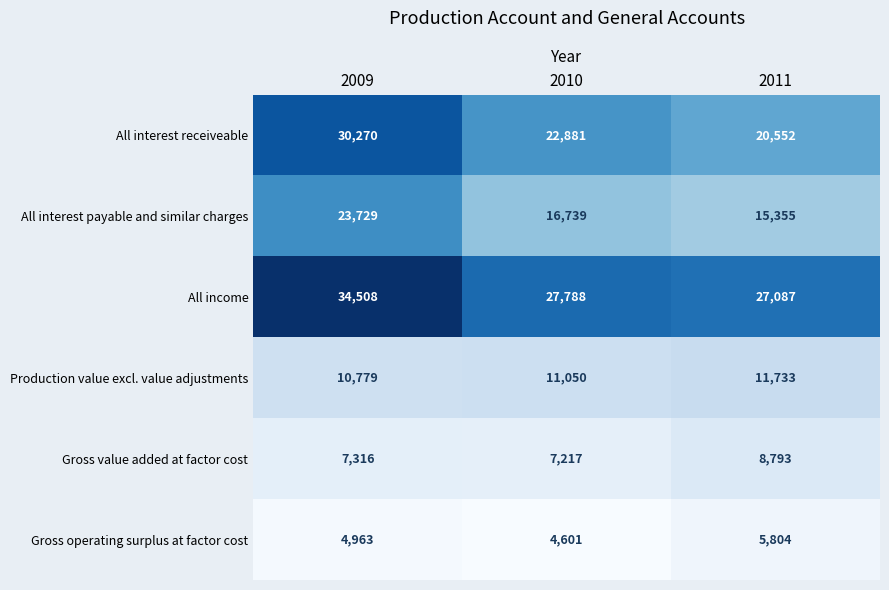

At which category is the sum across all series the highest?

2009